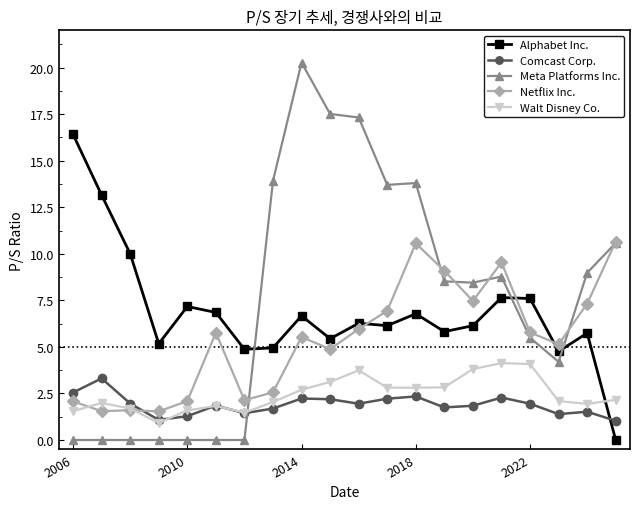

What is the minimum value for Netflix Inc.?

1.5